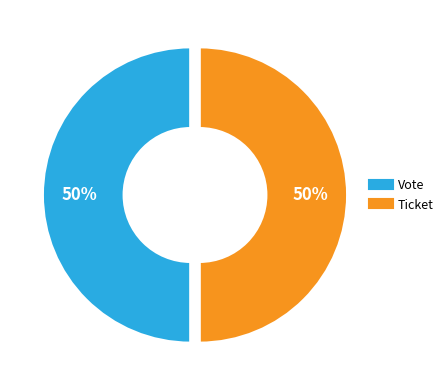

What is the ratio of the value at Vote to the value at Ticket?

1.0